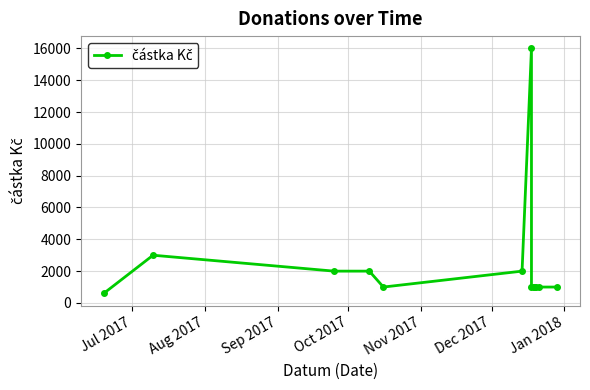

What is the greatest value displayed?

16000